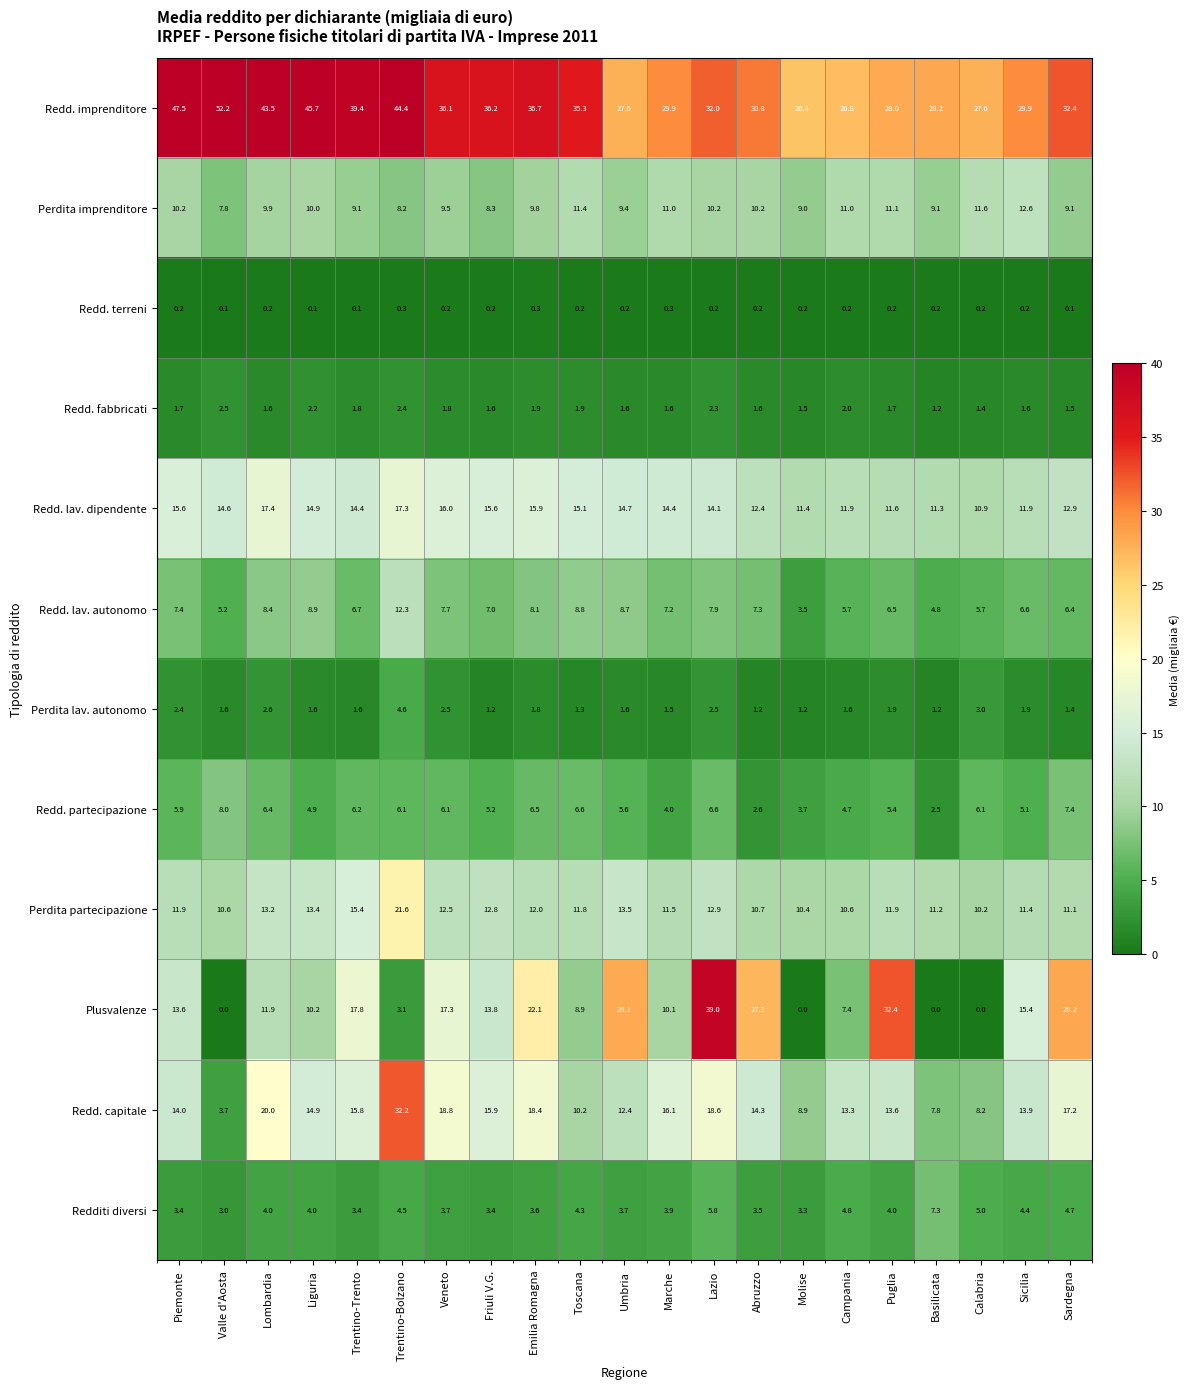

True or false: Redd. lav. dipendente has a value of 12.4 at Abruzzo.

True